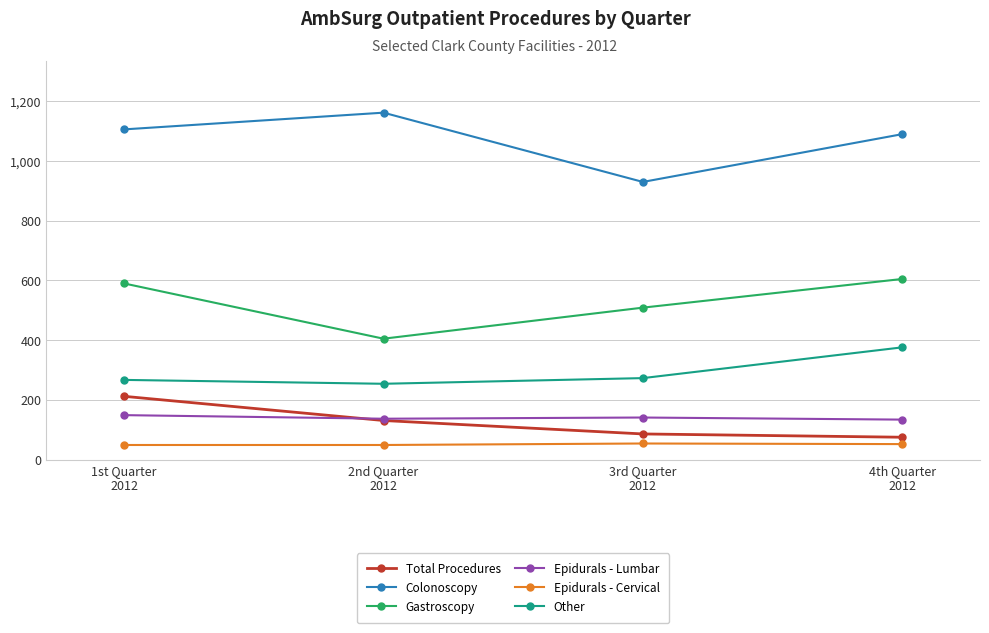

How many distinct data groups are displayed?

6